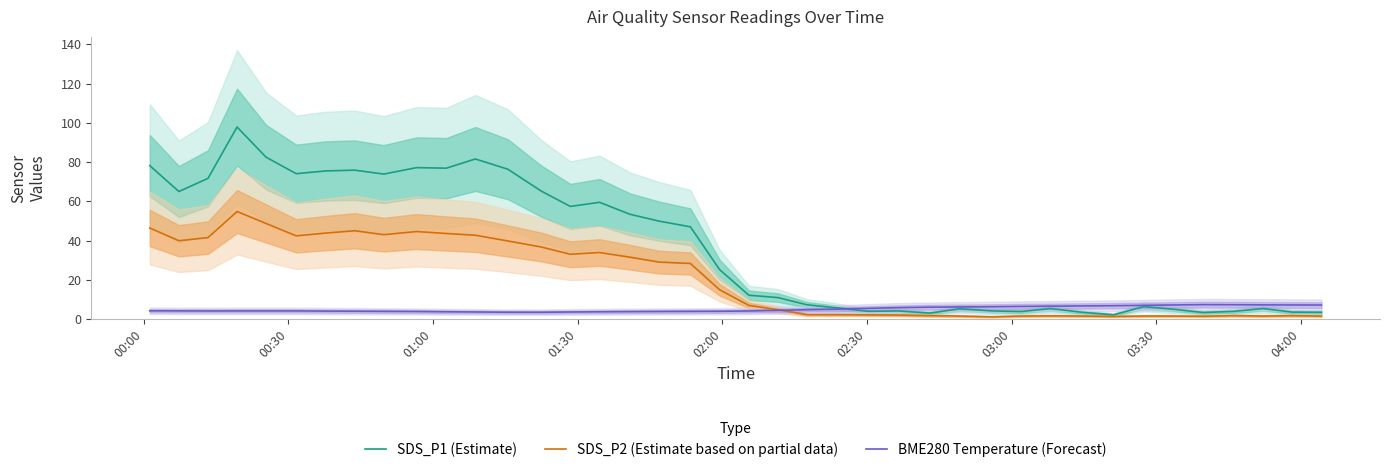

At how many categories does at least one series exceed 90?

1